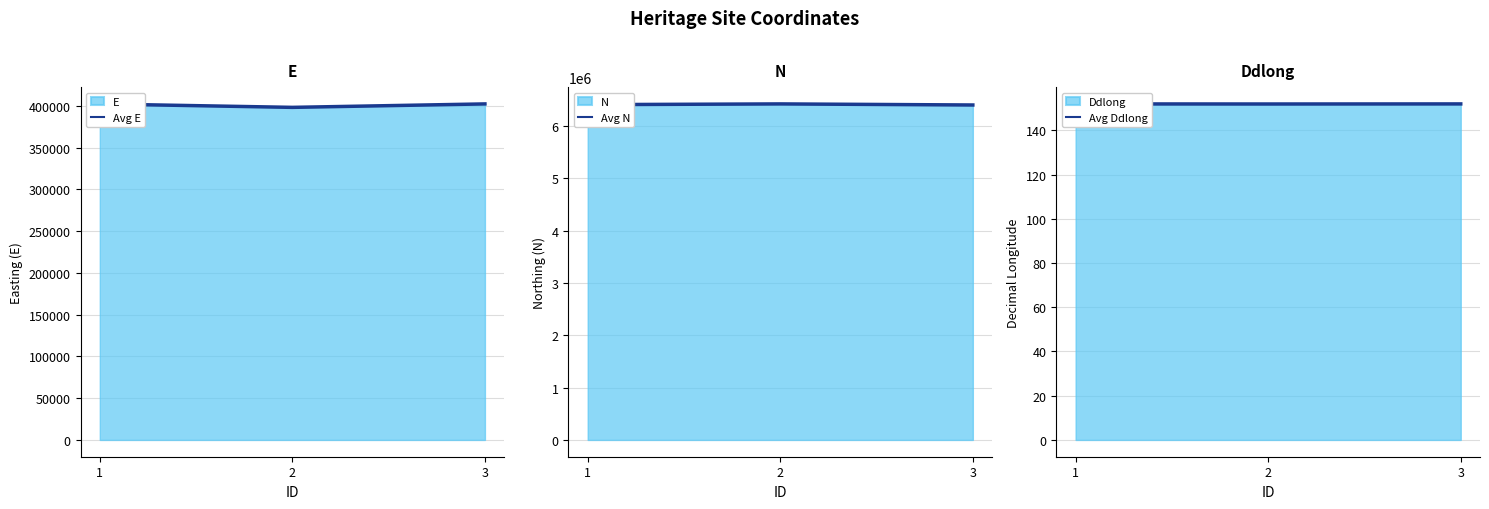

What is the sum of the Avg N values at 3 and 2?

12818883